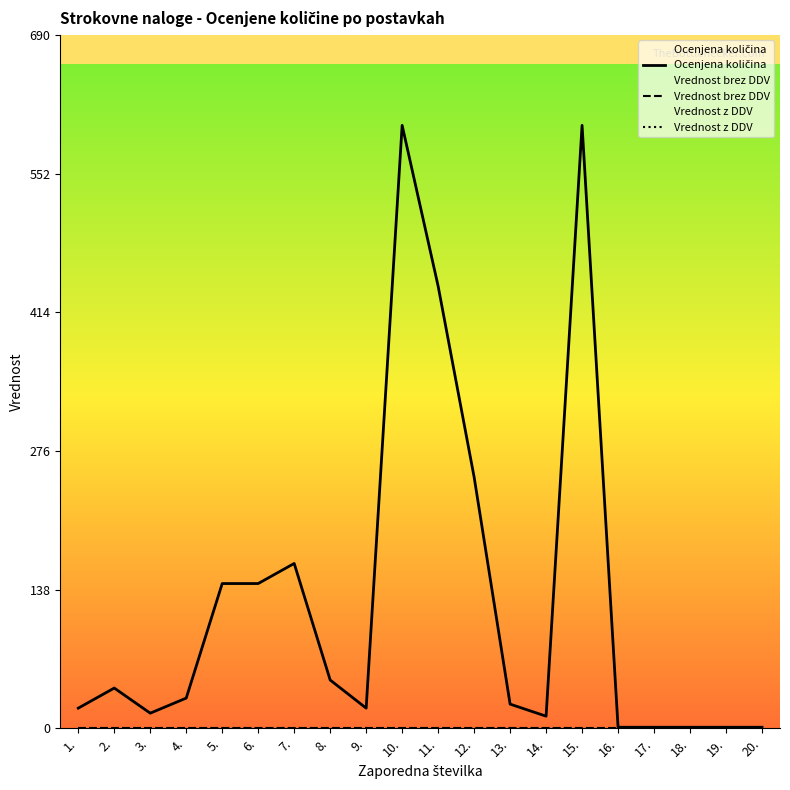

What is the label of the 4th point from the left?

4.